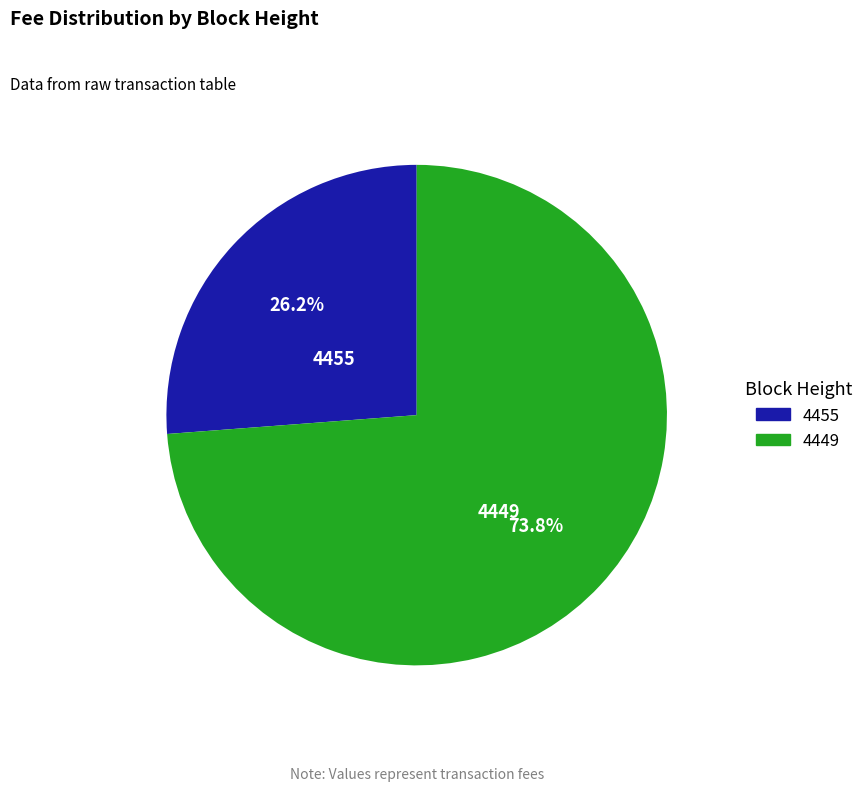

Is it true that 4455 is 26% of the pie?

True